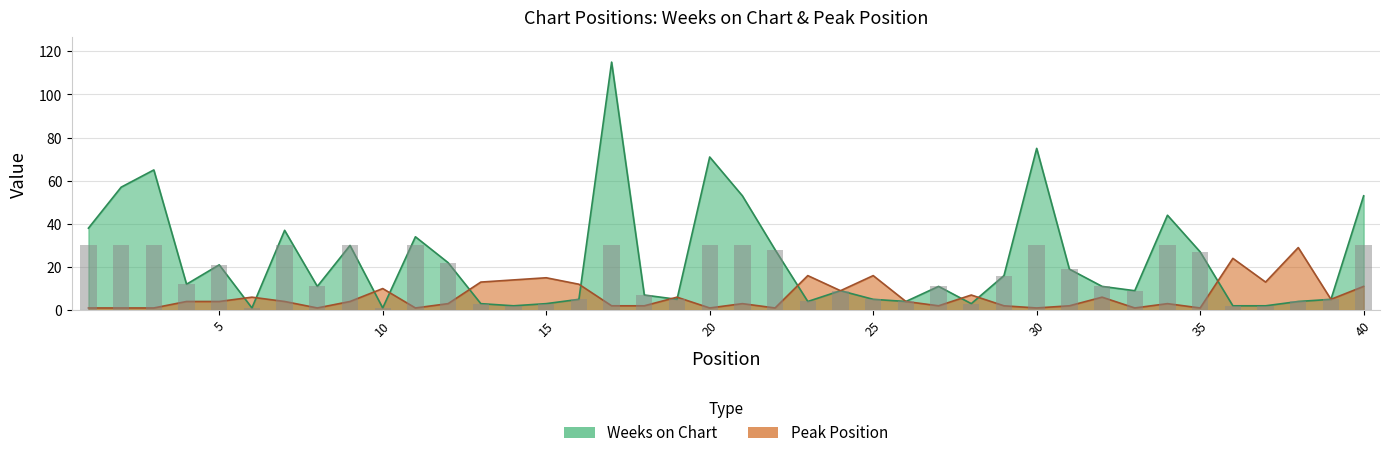

Reading right to left, what are all the values shown in this chart?

Weeks on Chart: 40=53	39=5	38=4	37=2	36=2	35=27	34=44	33=9	32=11	31=19	30=75	29=16	28=3	27=11	26=4	25=5	24=9	23=4	22=28	21=53	20=71	19=5	18=7	17=115	16=5	15=3	14=2	13=3	12=22	11=34	10=1	9=30	8=11	7=37	6=1	5=21	4=12	3=65	2=57	1=38
Peak Position: 40=11	39=5	38=29	37=13	36=24	35=1	34=3	33=1	32=6	31=2	30=1	29=2	28=7	27=2	26=4	25=16	24=9	23=16	22=1	21=3	20=1	19=6	18=2	17=2	16=12	15=15	14=14	13=13	12=3	11=1	10=10	9=4	8=1	7=4	6=6	5=4	4=4	3=1	2=1	1=1